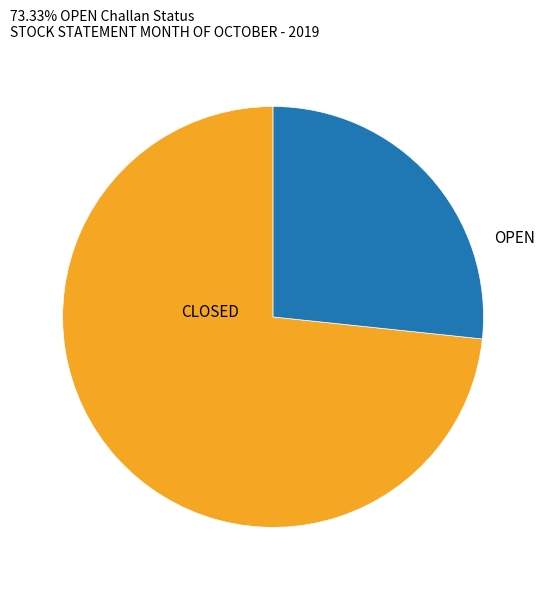

Is it true that OPEN is 31% of the pie?

False